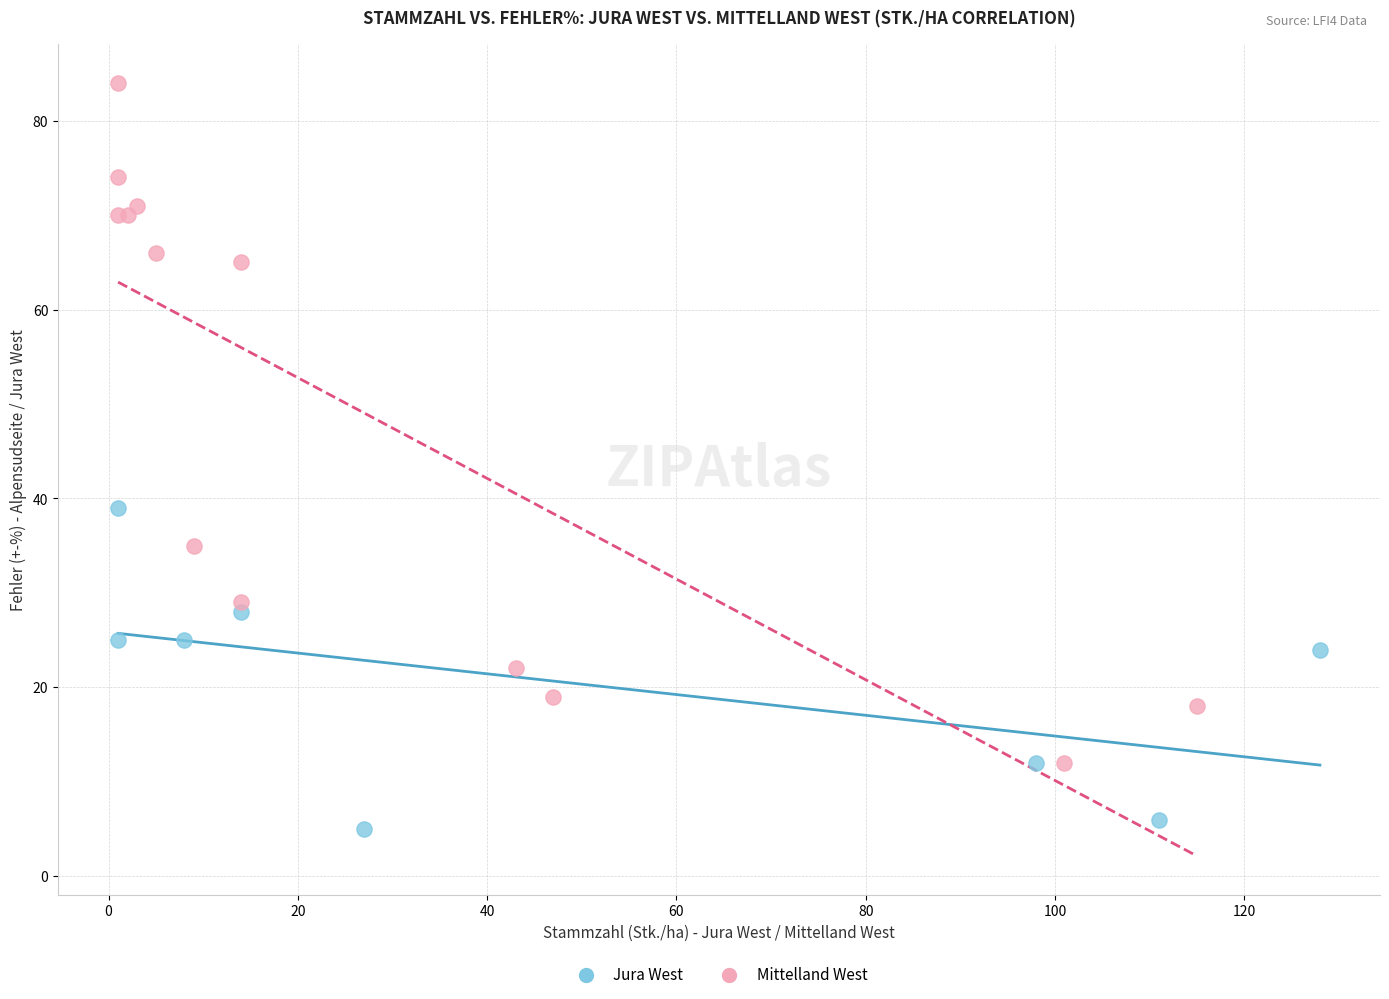

Which series reaches the maximum Y coordinate?

Mittelland West